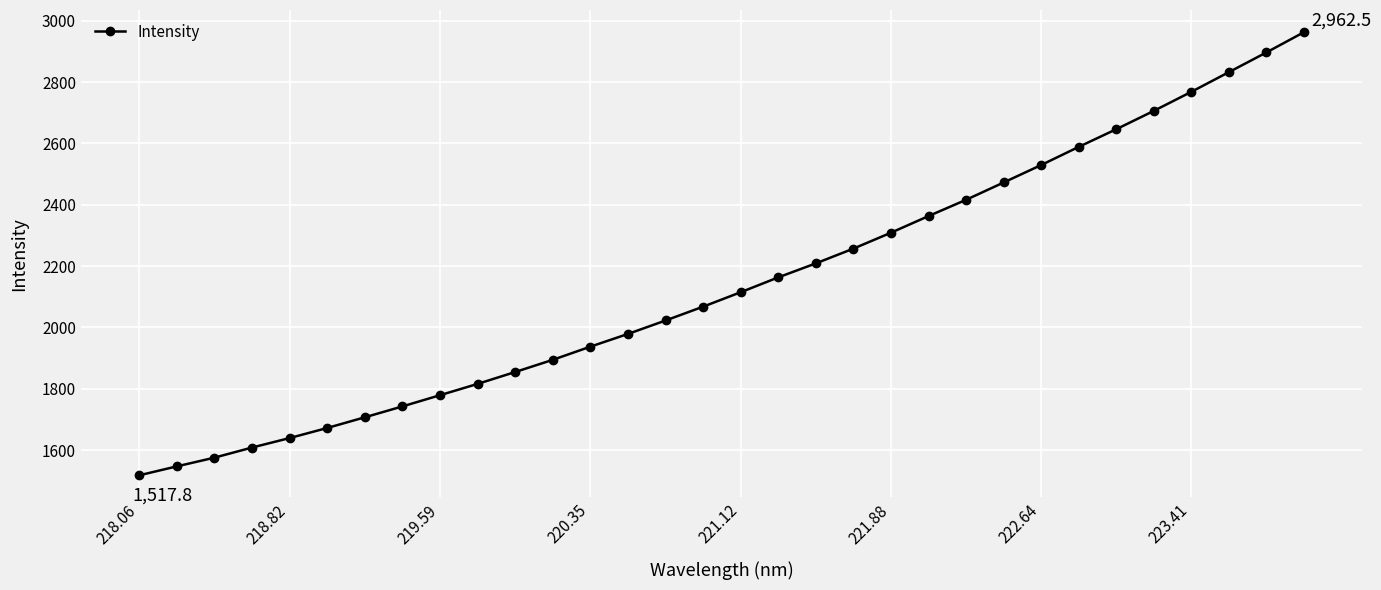

What is the difference between the maximum and second lowest values?

1415.6